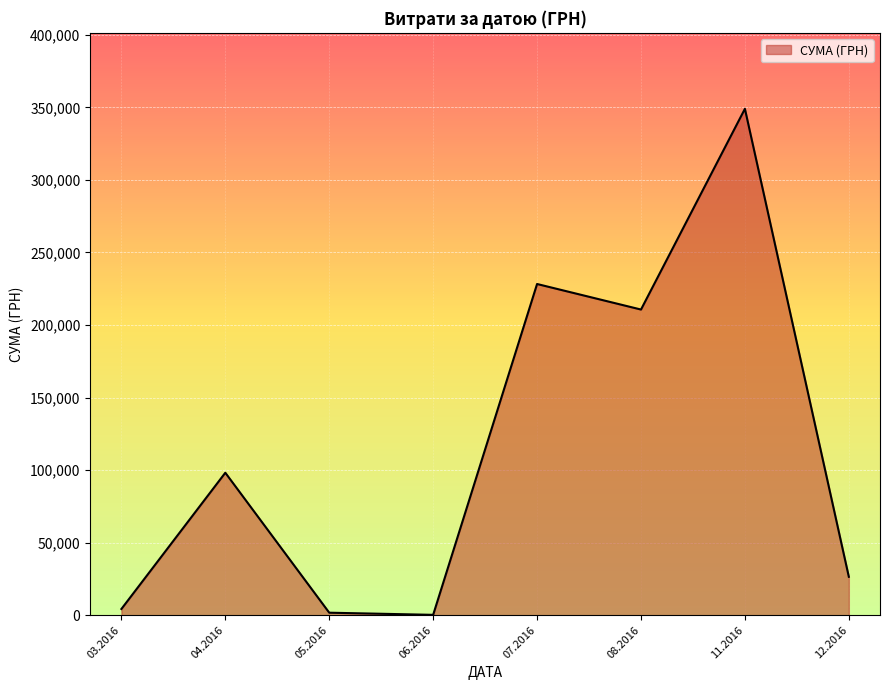

Is it true that the value at 11.2016 is 120582.7?

False